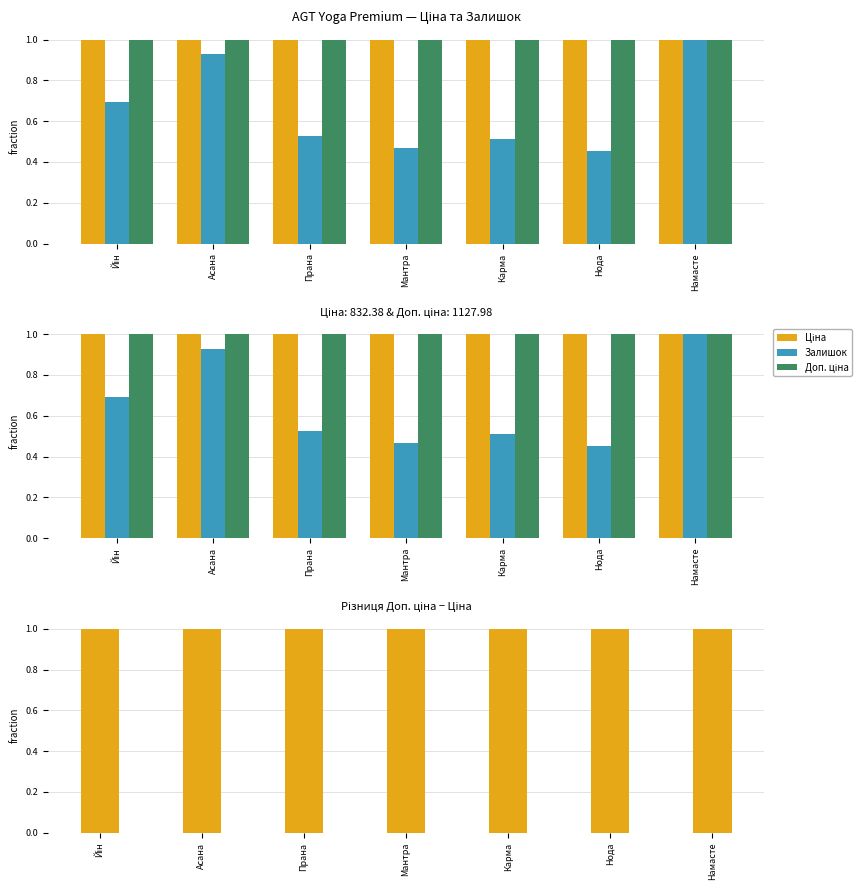

Reading left to right, extract all data points from this chart.

Ціна: Йін=1.0	Асана=1.0	Прана=1.0	Мантра=1.0	Карма=1.0	Нода=1.0	Намасте=1.0
Залишок: Йін=0.7	Асана=0.9	Прана=0.5	Мантра=0.5	Карма=0.5	Нода=0.5	Намасте=1.0
Доп. ціна: Йін=1.0	Асана=1.0	Прана=1.0	Мантра=1.0	Карма=1.0	Нода=1.0	Намасте=1.0